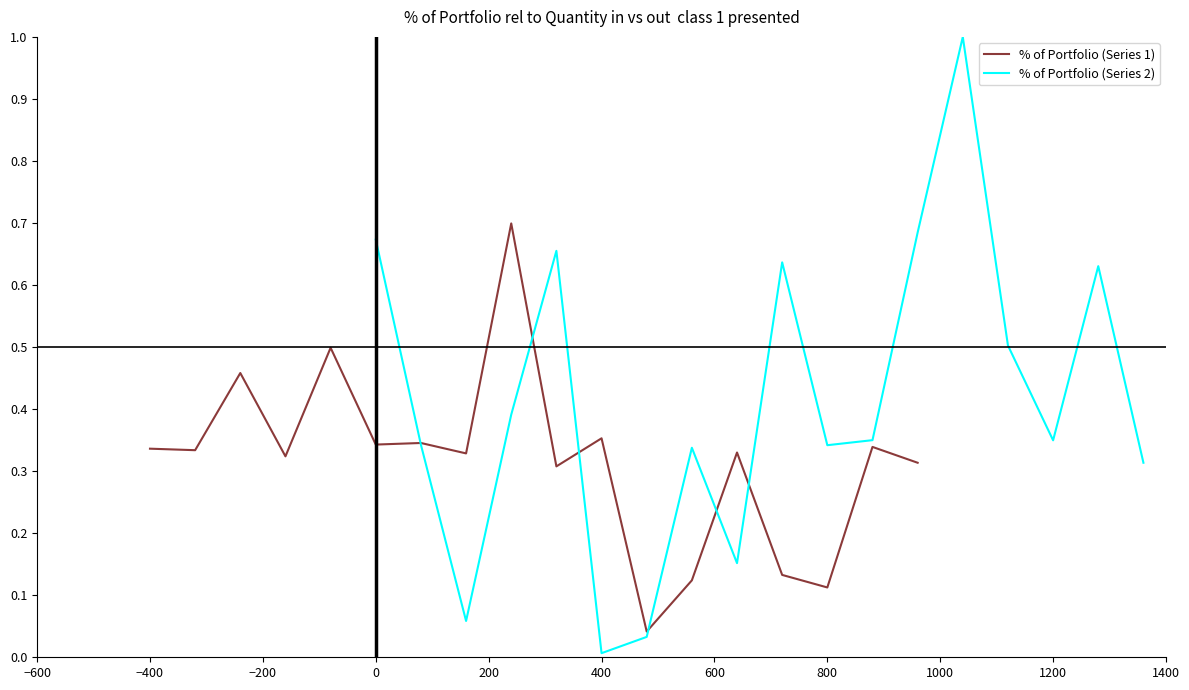

True or false: % of Portfolio (Series 2) has more than 1 points higher than both neighbors.

True